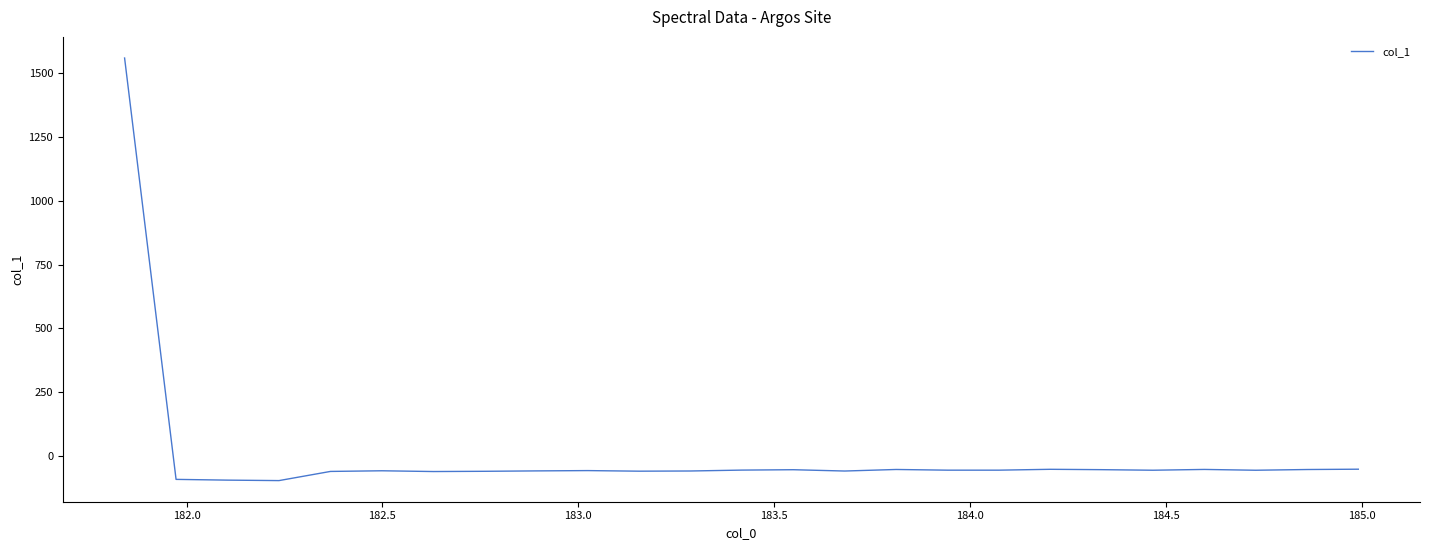

What is the difference between the second highest and second lowest values?

42.8